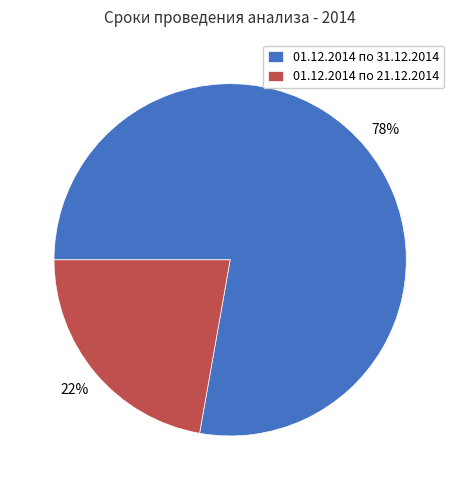

To the nearest percent, what percentage of the pie is 01.12.2014 по 21.12.2014?

22%